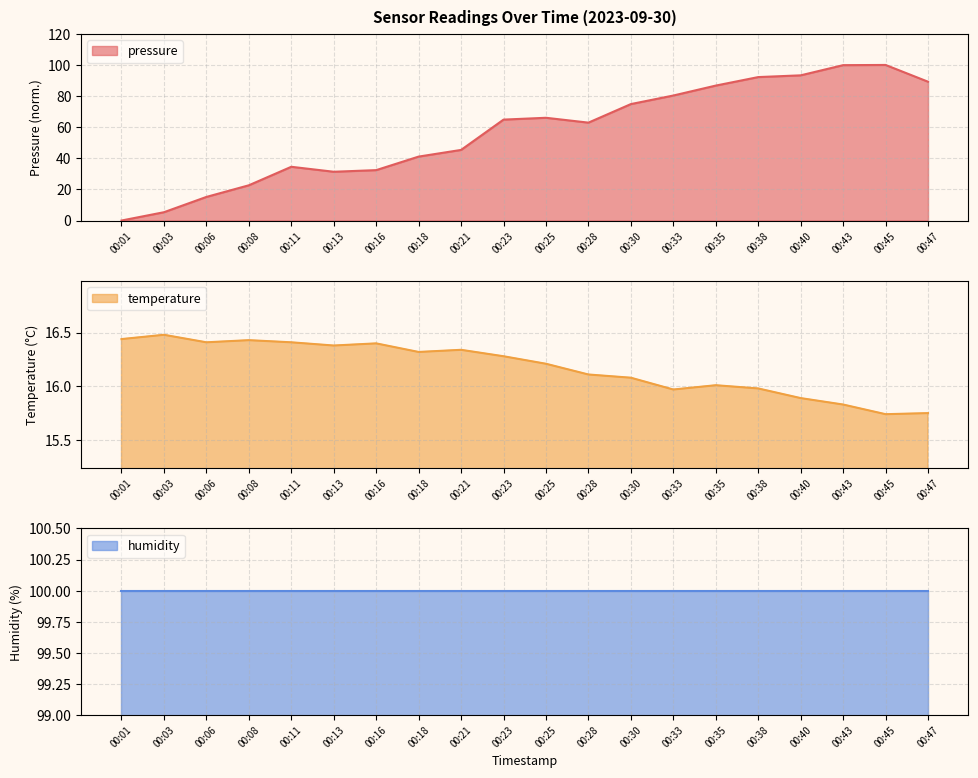

At which category is the sum across all series the highest?

00:45